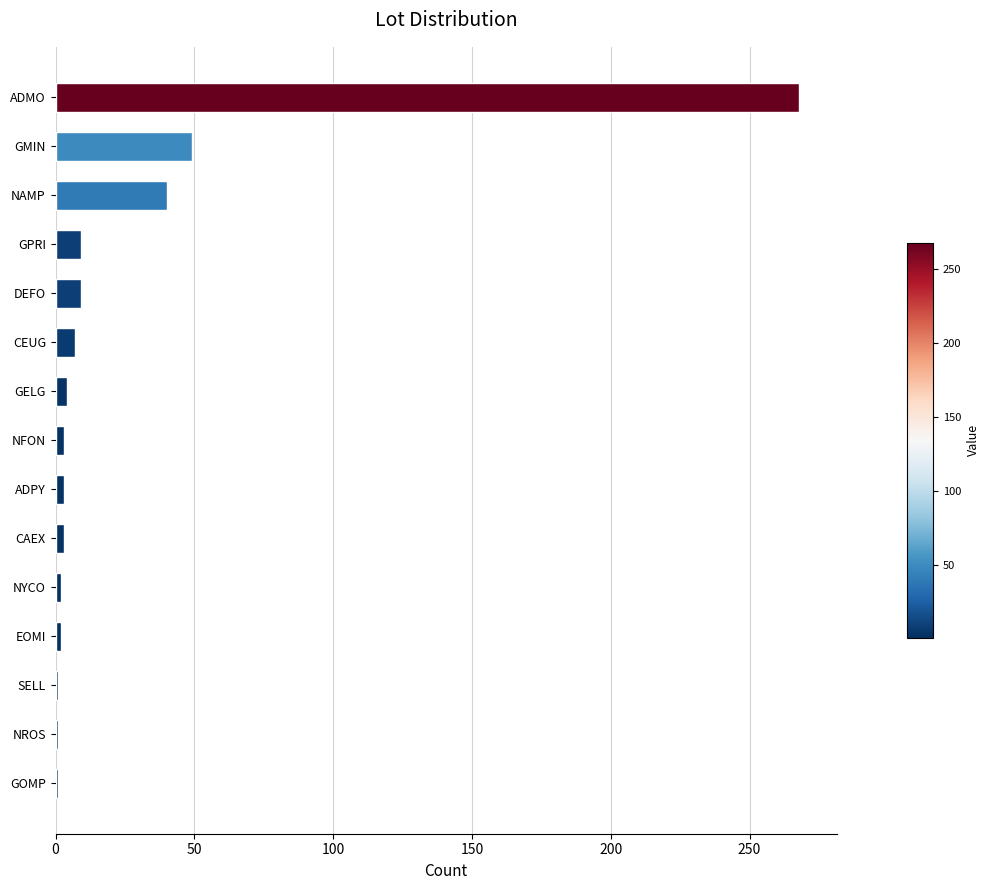

Is it true that the value at NAMP is 40?

True